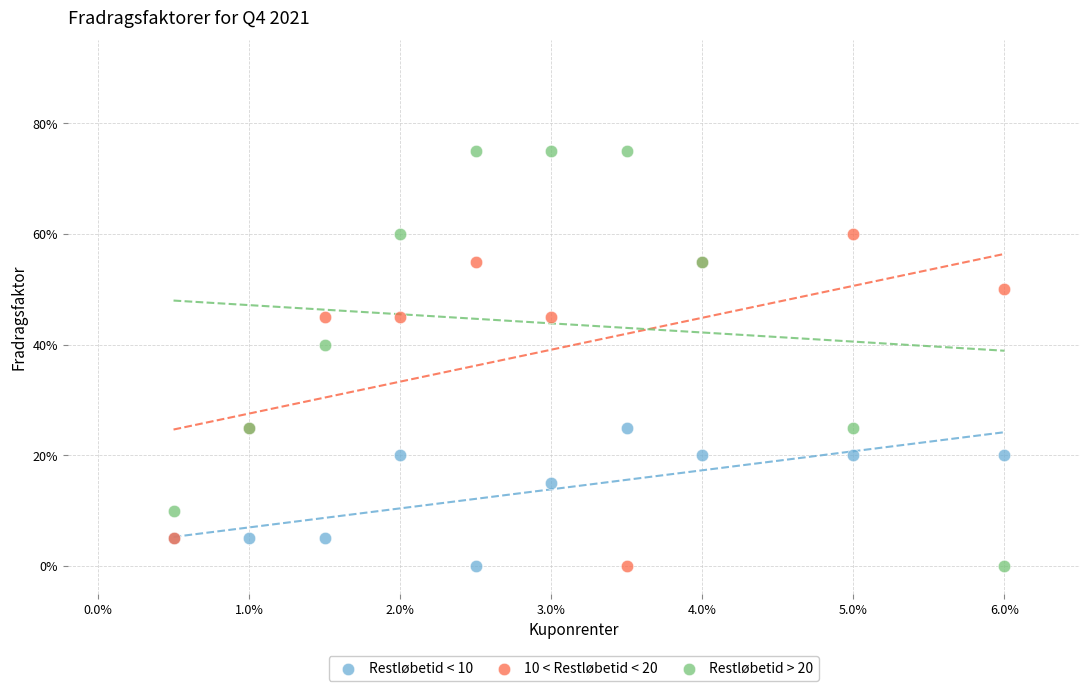

What are all the series names shown in the legend?

Restløbetid < 10, 10 < Restløbetid < 20, Restløbetid > 20